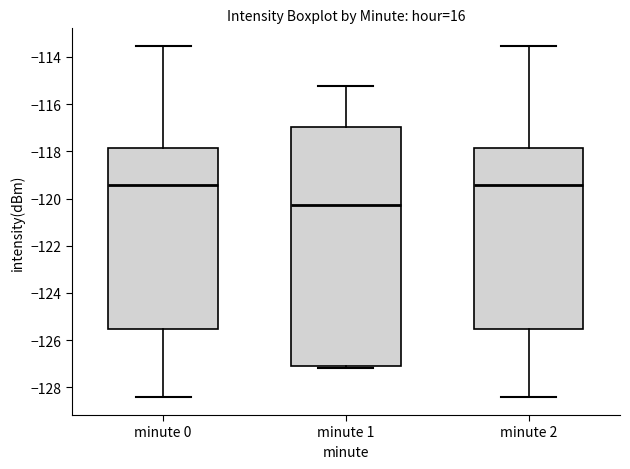

Which box's median line is the lowest?

minute 1